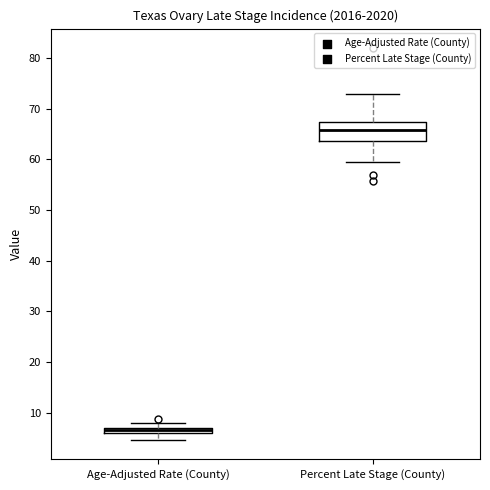

Which box is the tallest, from its lower edge to its upper edge?

Percent Late Stage (County)